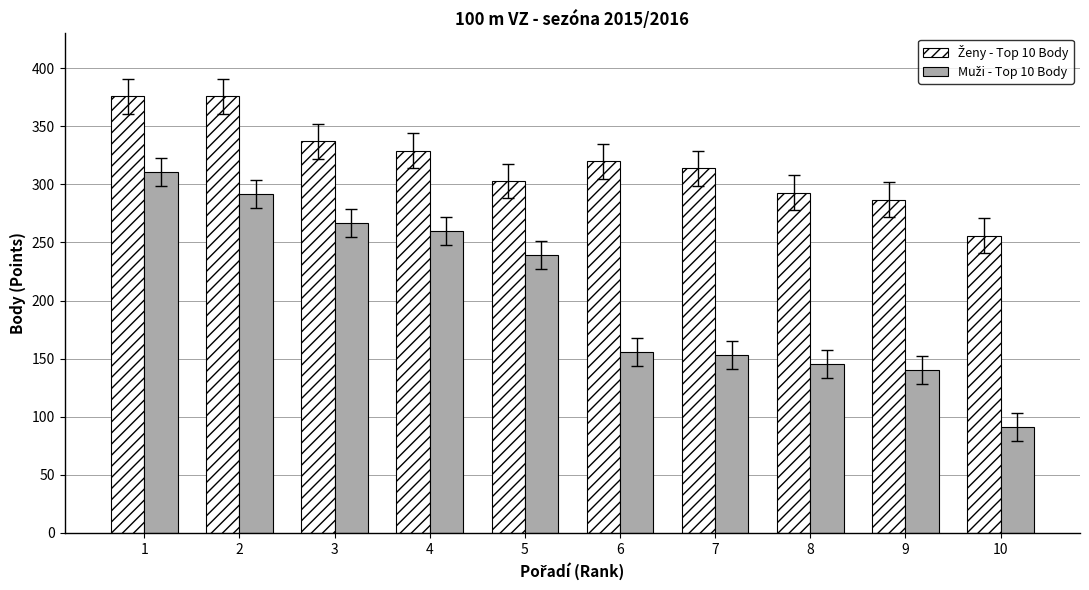

Does the chart contain any negative values?

No